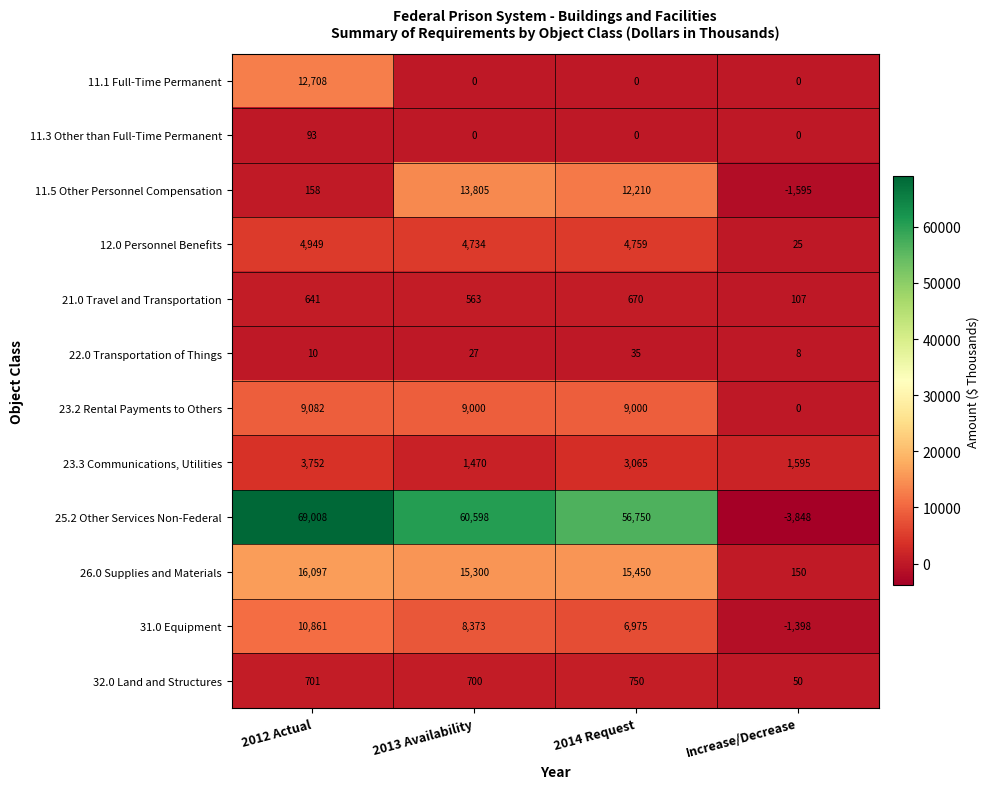

Rank the series by their maximum value, from lowest to highest.

22.0 Transportation of Things, 11.3 Other than Full-Time Permanent, 21.0 Travel and Transportation, 32.0 Land and Structures, 23.3 Communications, Utilities, 12.0 Personnel Benefits, 23.2 Rental Payments to Others, 31.0 Equipment, 11.1 Full-Time Permanent, 11.5 Other Personnel Compensation, 26.0 Supplies and Materials, 25.2 Other Services Non-Federal